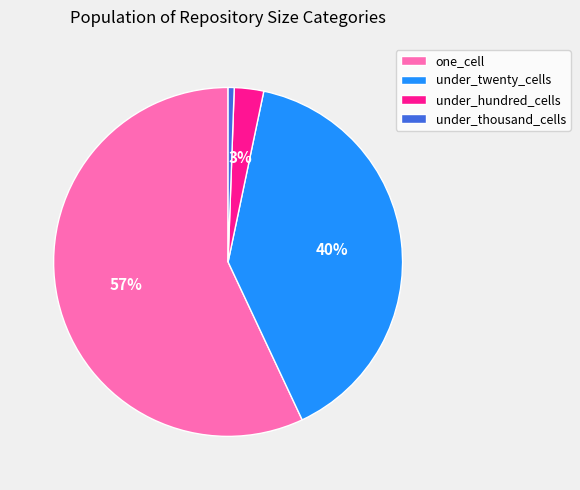

True or false: under_twenty_cells accounts for 40% of the total.

True